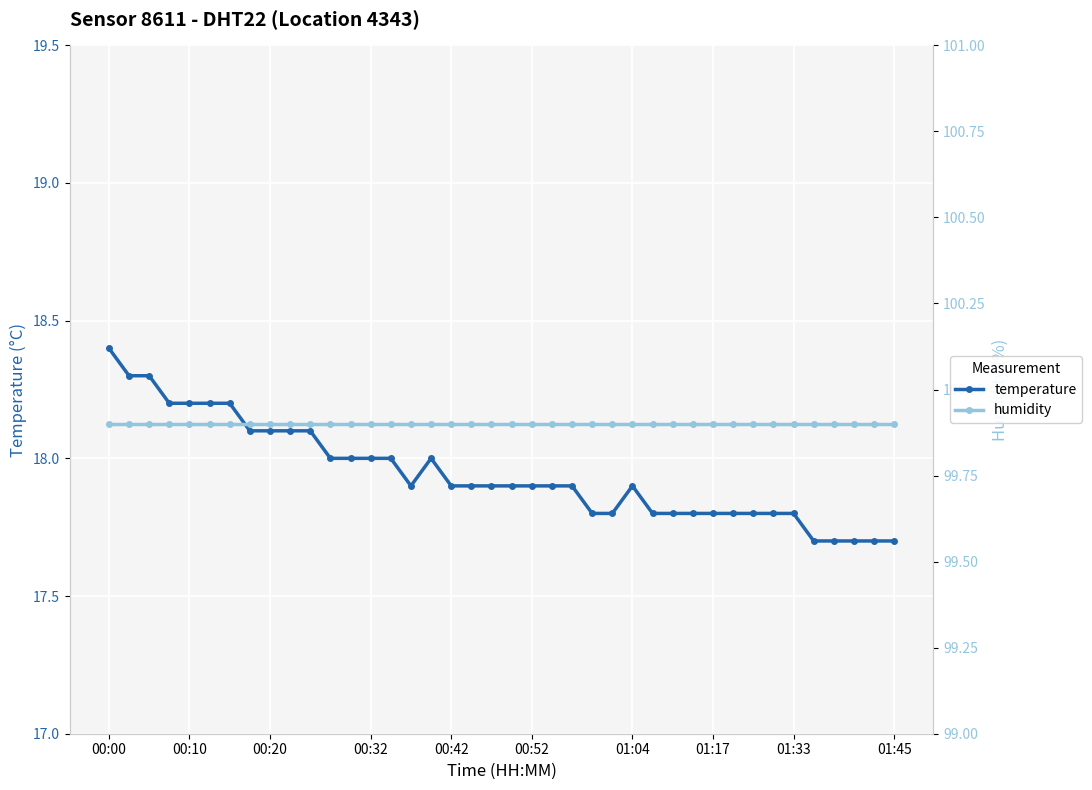

Is the value of temperature at 33 greater than the value of humidity at 26?

No